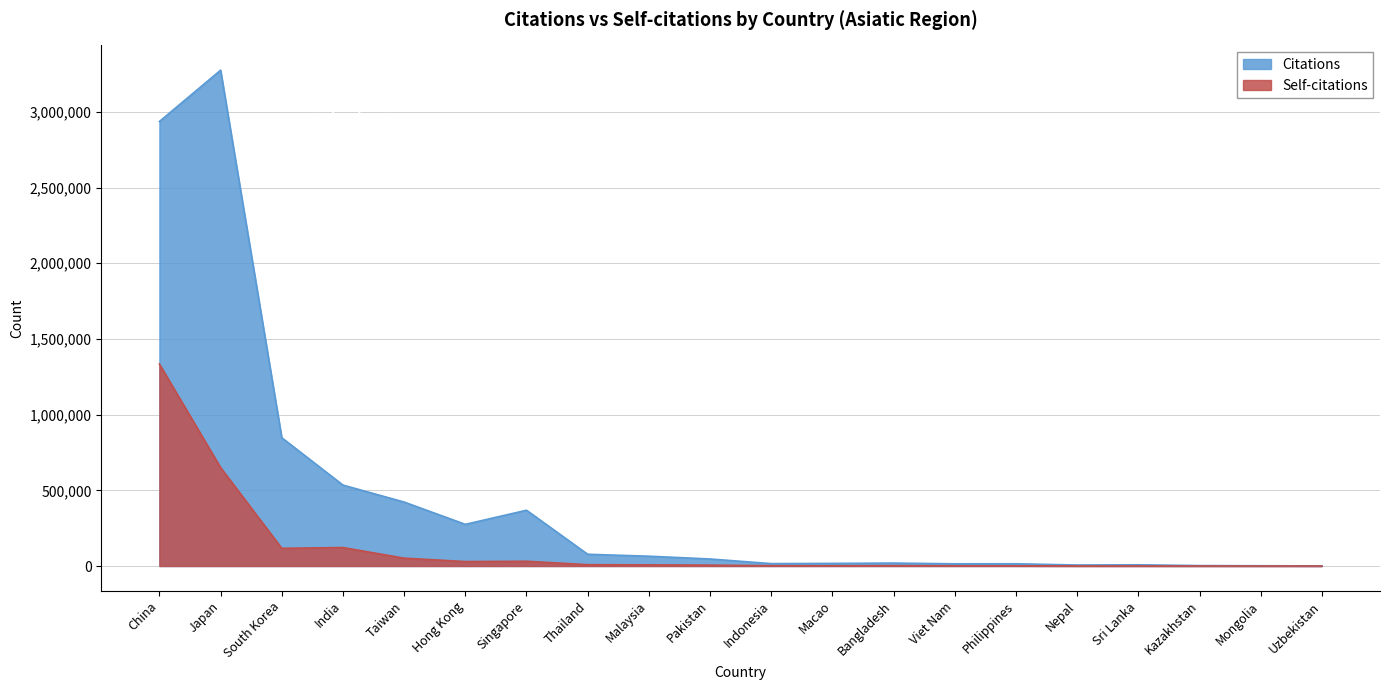

True or false: Self-citations and Citations intersect in this chart.

False